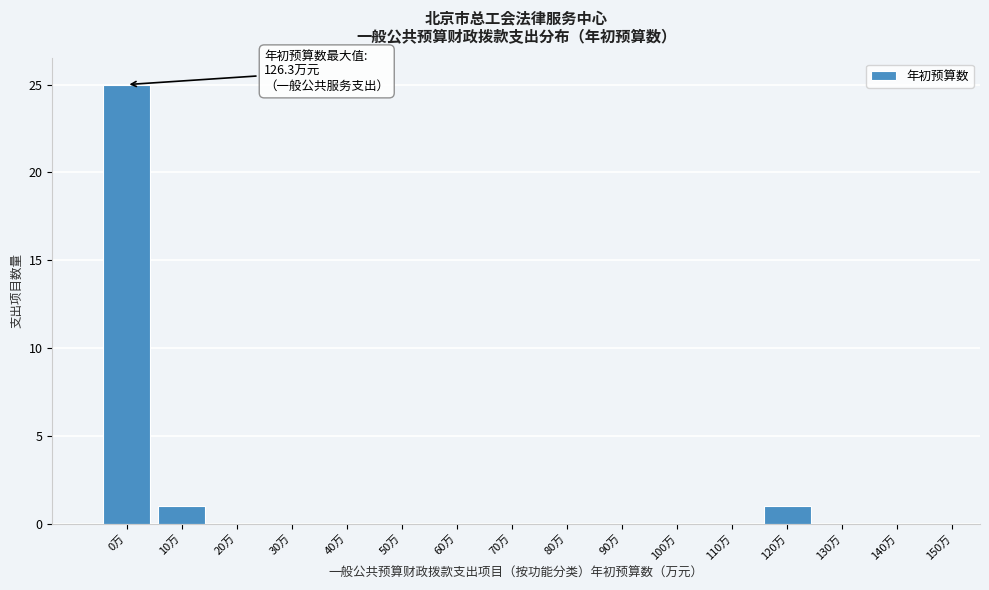

Reading left to right, extract all data points from this chart.

0万=25	10万=1	20万=0	30万=0	40万=0	50万=0	60万=0	70万=0	80万=0	90万=0	100万=0	110万=0	120万=1	130万=0	140万=0	150万=0